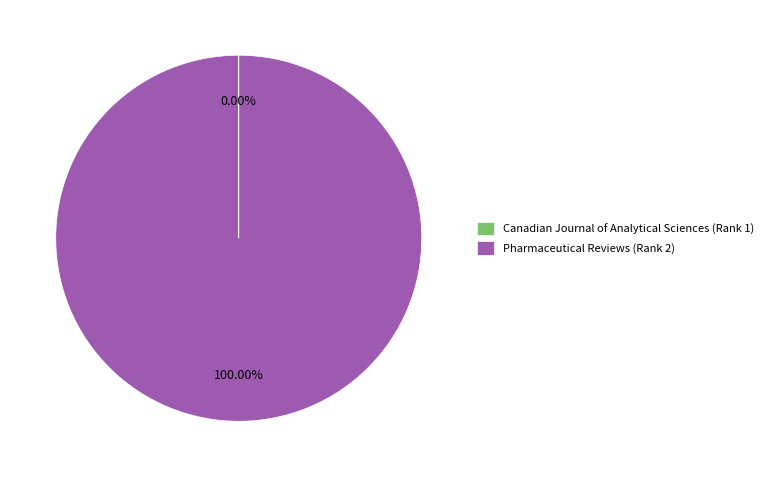

Is it true that Pharmaceutical Reviews (Rank 2) is 91% of the pie?

False